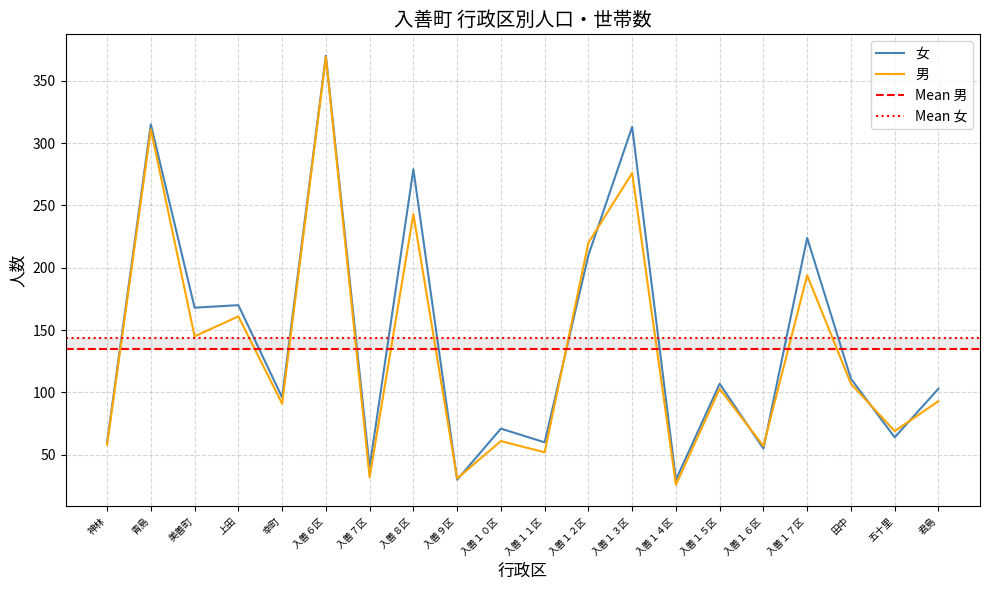

What position from the left is 入善１６区?

16